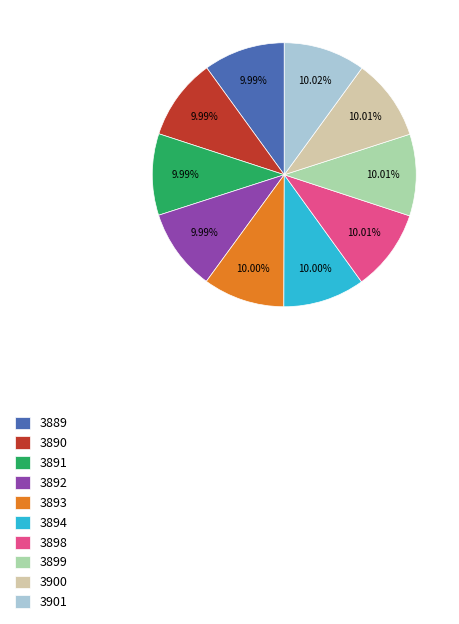

Do 3899 and 3898 together represent more than half of the pie?

No